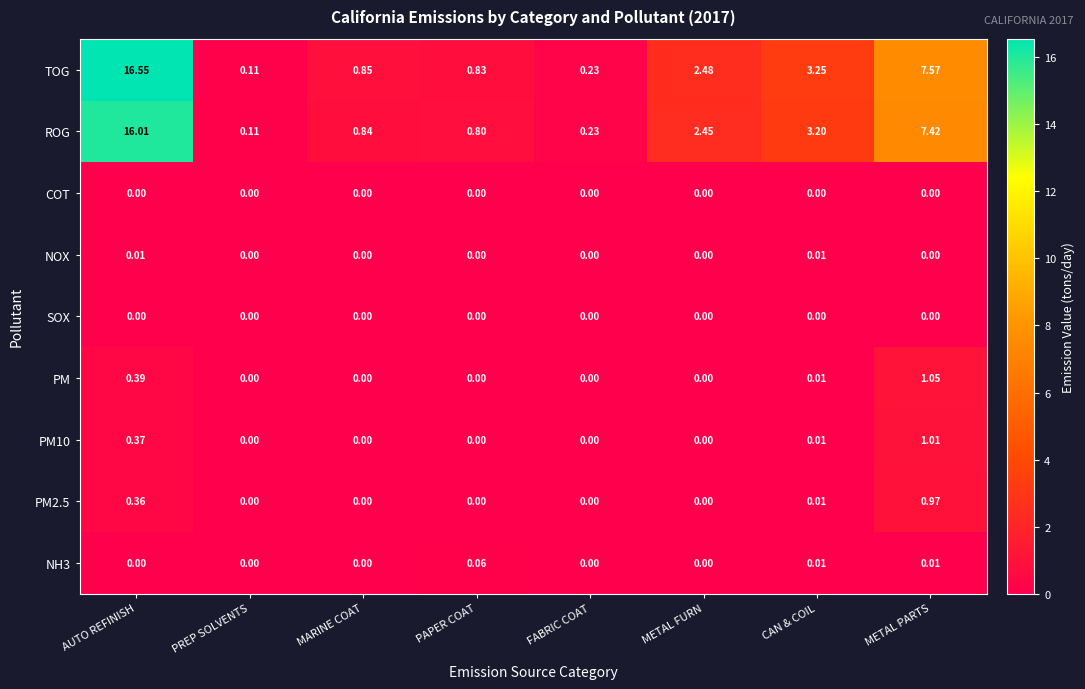

Which series has the largest range (max minus min)?

TOG